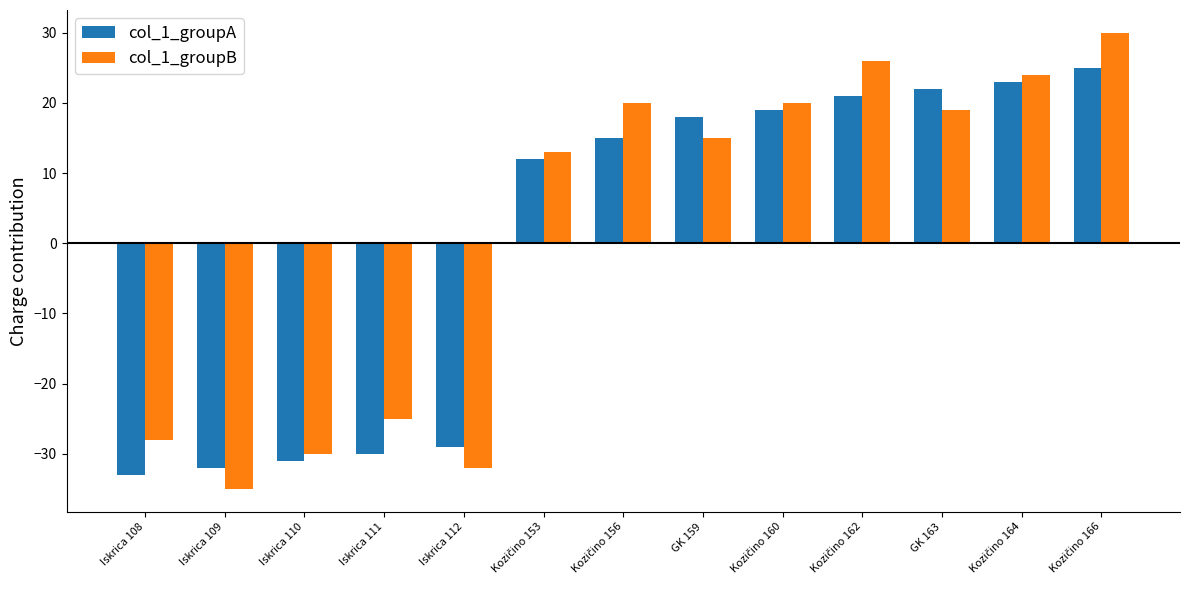

How many series are shown in this chart?

2